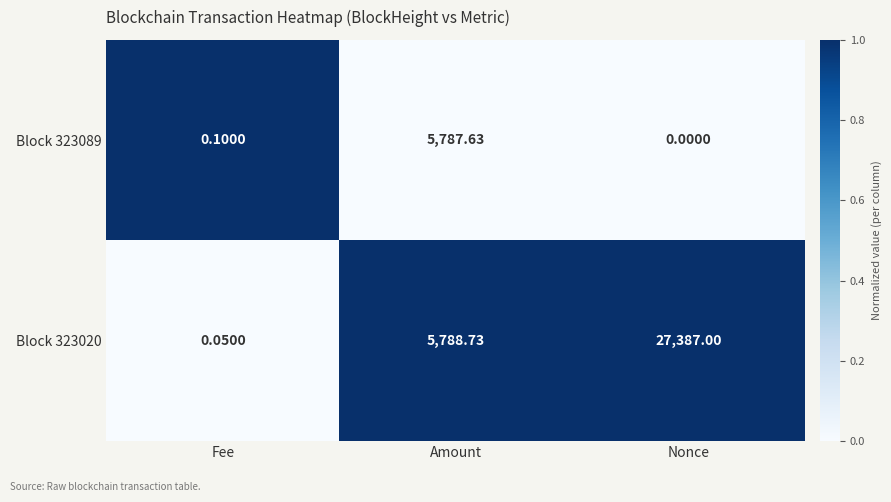

How many data points does each series have?

3